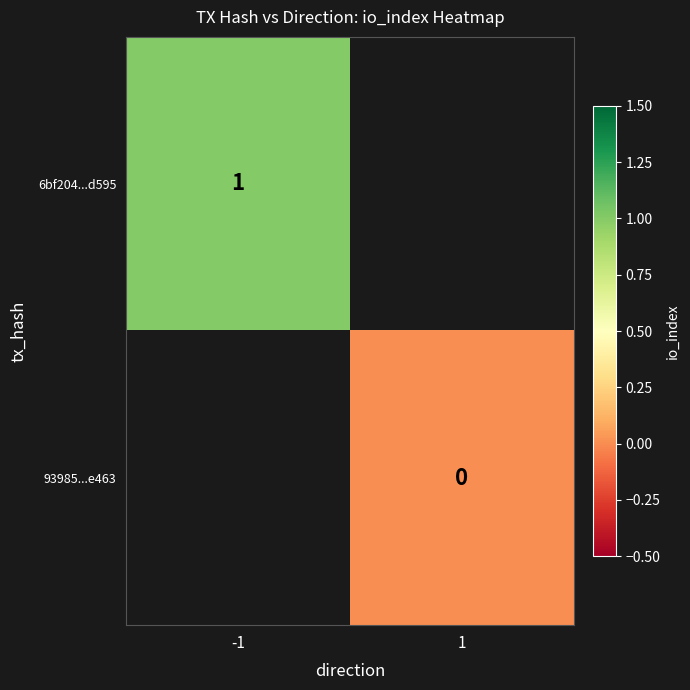

Which category has the highest value in the 6bf204...d595 series?

-1